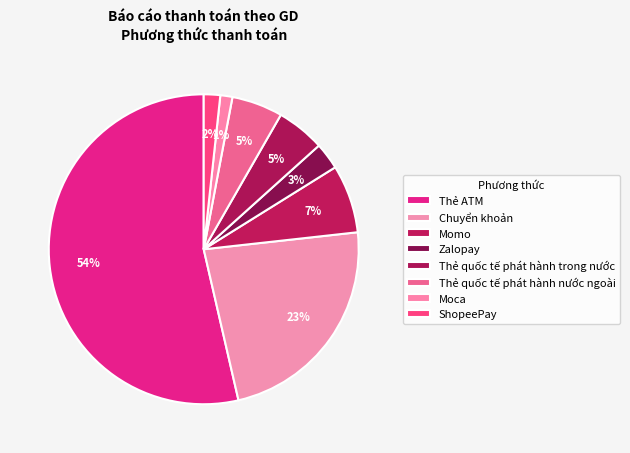

Combined, do Zalopay and Momo account for over 50%?

No